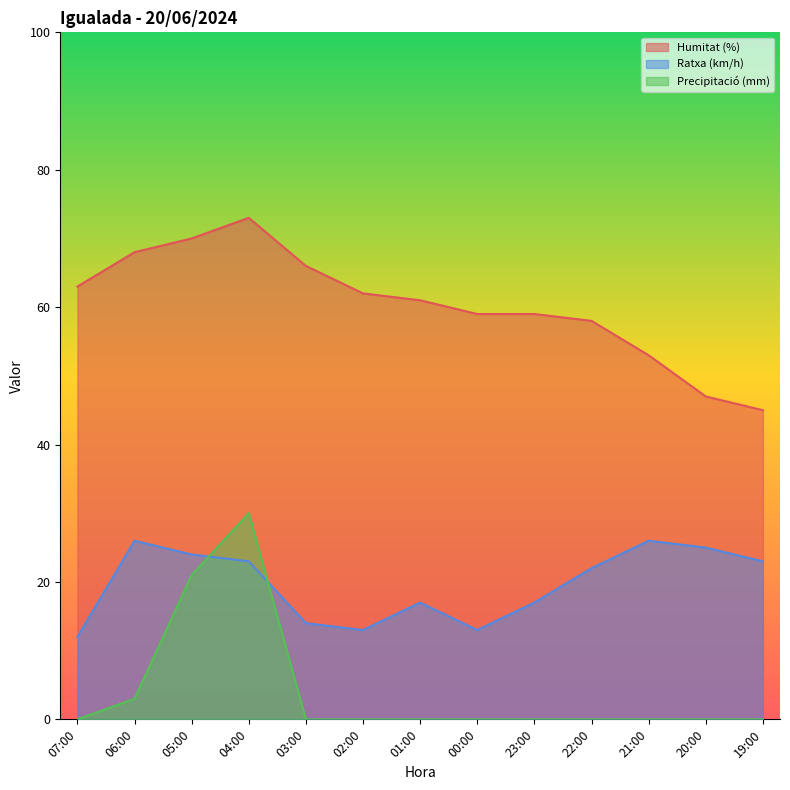

Which category has the highest value across all series?

04:00